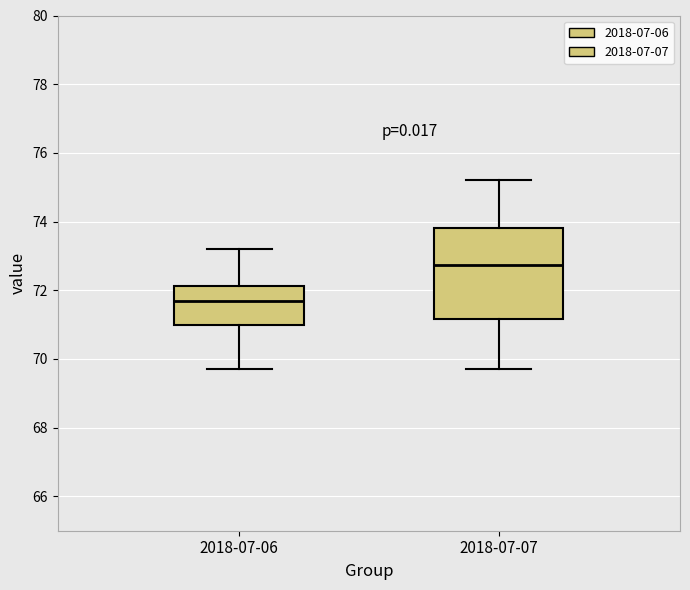

Reading left to right, transcribe this box plot: for each box, give where its median line is, the range the box spans, and where its two whiskers end, as read against the y-axis. The values are not printed on the chart, so give them approximately, as read against the axis.

2018-07-06: median 71.8, box 71.0 to 72.2, whiskers 69.8 to 73.2
2018-07-07: median 72.8, box 71.2 to 73.8, whiskers 69.8 to 75.2